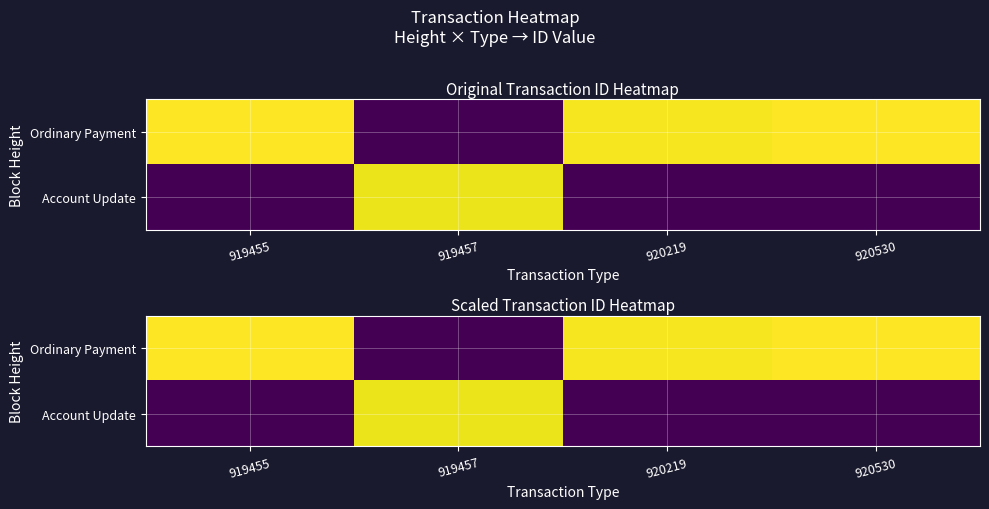

What is the maximum value shown in the chart?

17.3